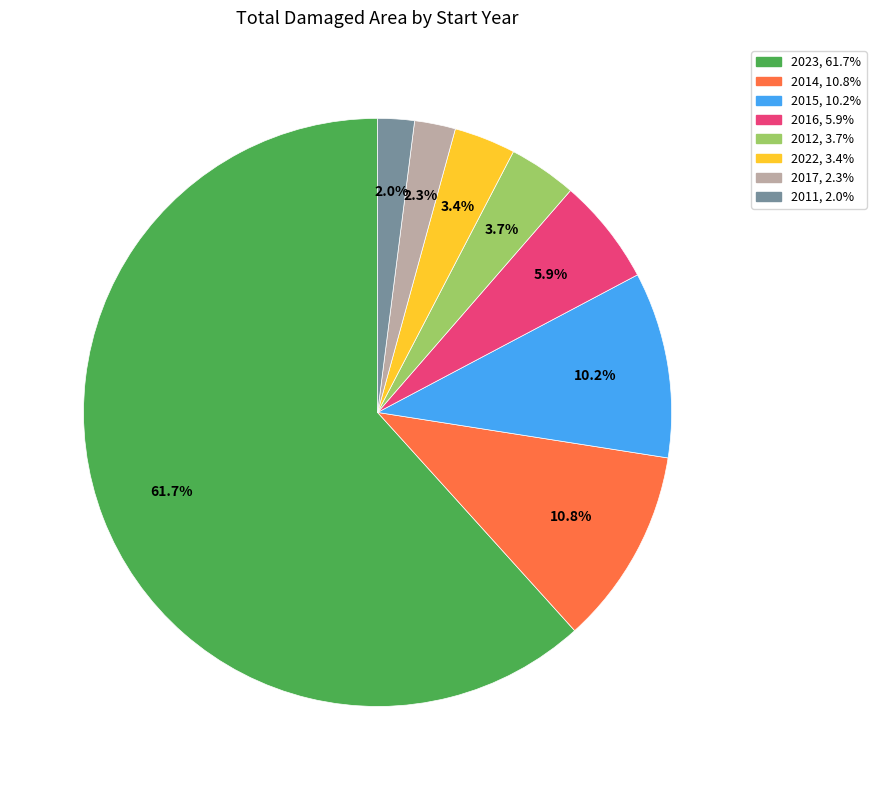

Does any single category account for the majority?

Yes